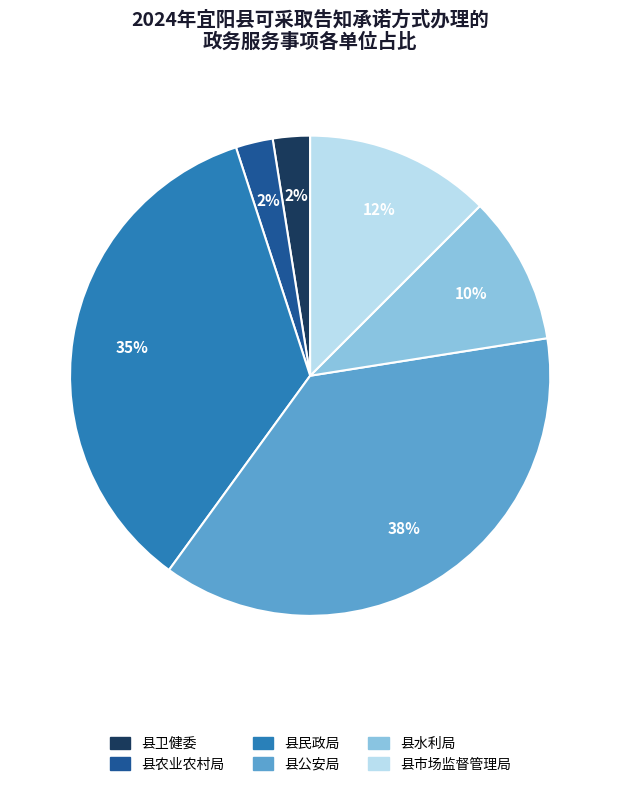

To the nearest percent, what percentage of the pie is 县民政局?

35%